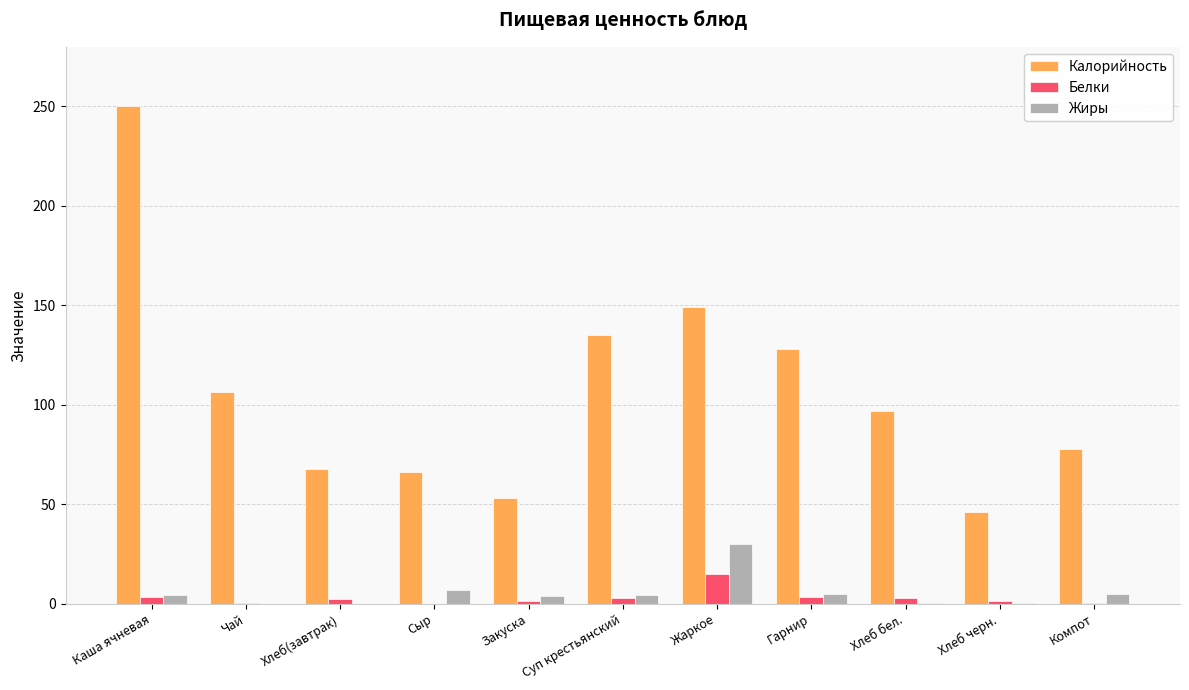

Where does the Калорийность series first go above 97?

Каша ячневая